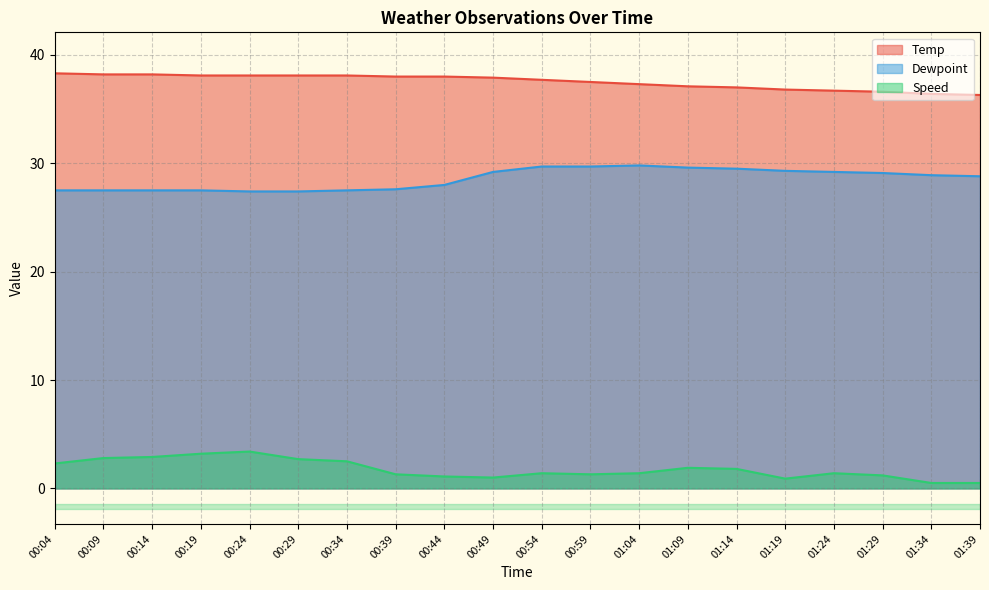

True or false: Speed and Temp intersect in this chart.

False